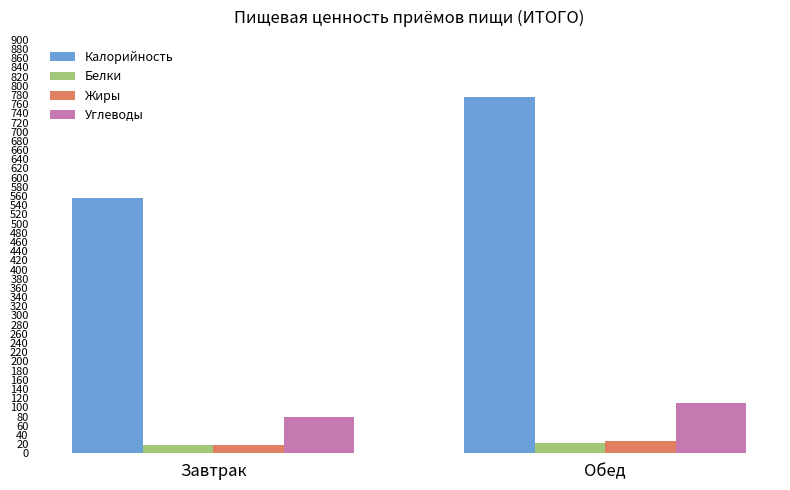

List the labels in order of Углеводы value, smallest first.

Завтрак, Обед